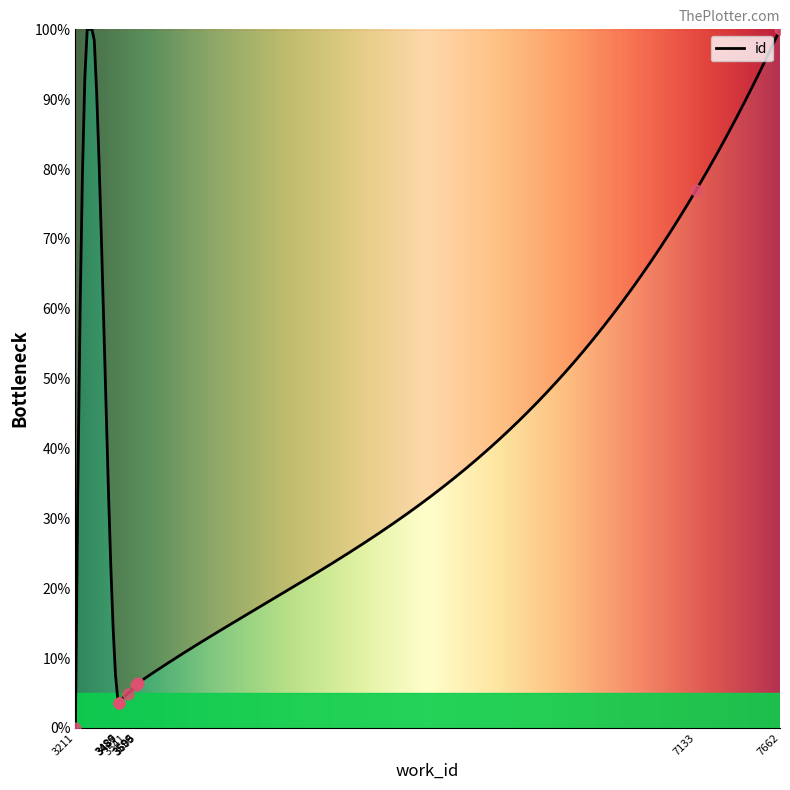

Which has a higher value, 3599 or 7662?

7662